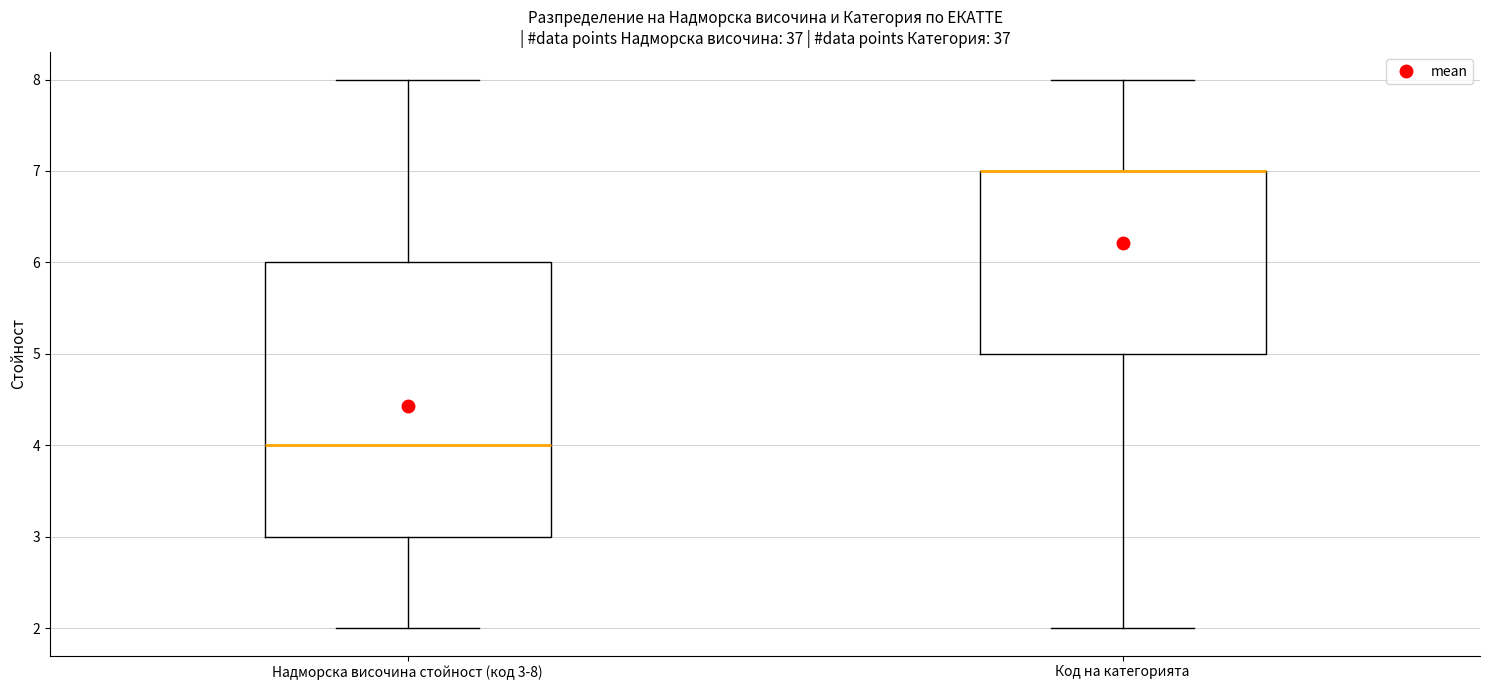

Reading left to right, transcribe this box plot: for each box, give where its median line is, the range the box spans, and where its two whiskers end, as read against the y-axis. The values are not printed on the chart, so give them approximately, as read against the axis.

Надморска височина стойност (код 3-8): median 4, box 3 to 6, whiskers 2 to 8
Код на категорията: median 7 (drawn on the box's upper edge), box 5 to 7, whiskers 2 to 8